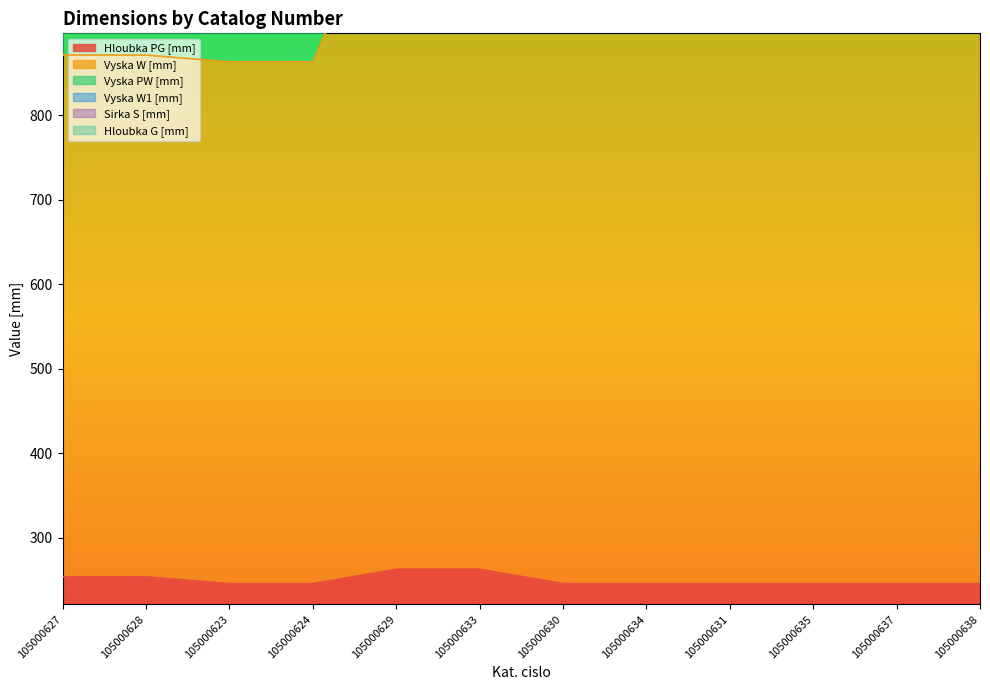

Is it true that Hloubka PG [mm] equals 246 at 105000634?

True